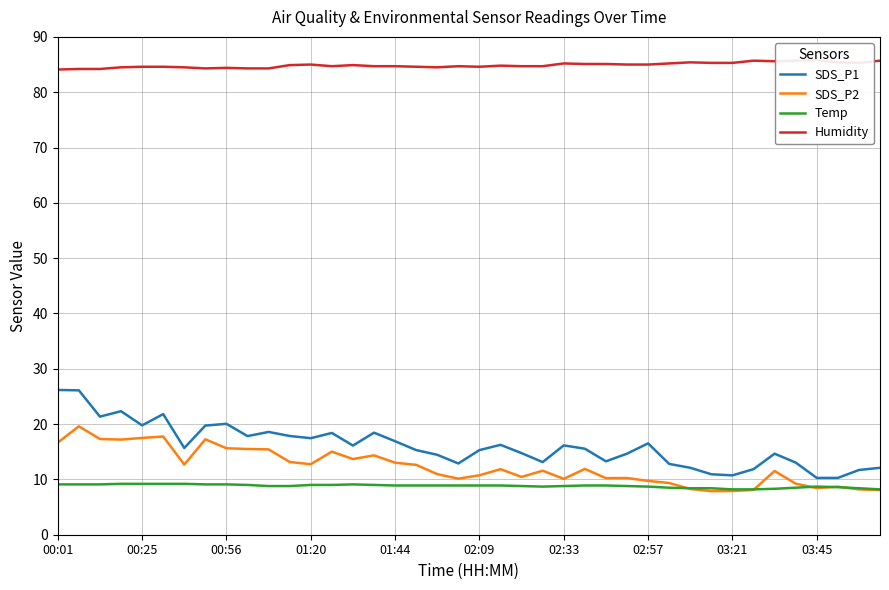

What is the difference between the maximum and minimum values in the SDS_P1 series?

15.9